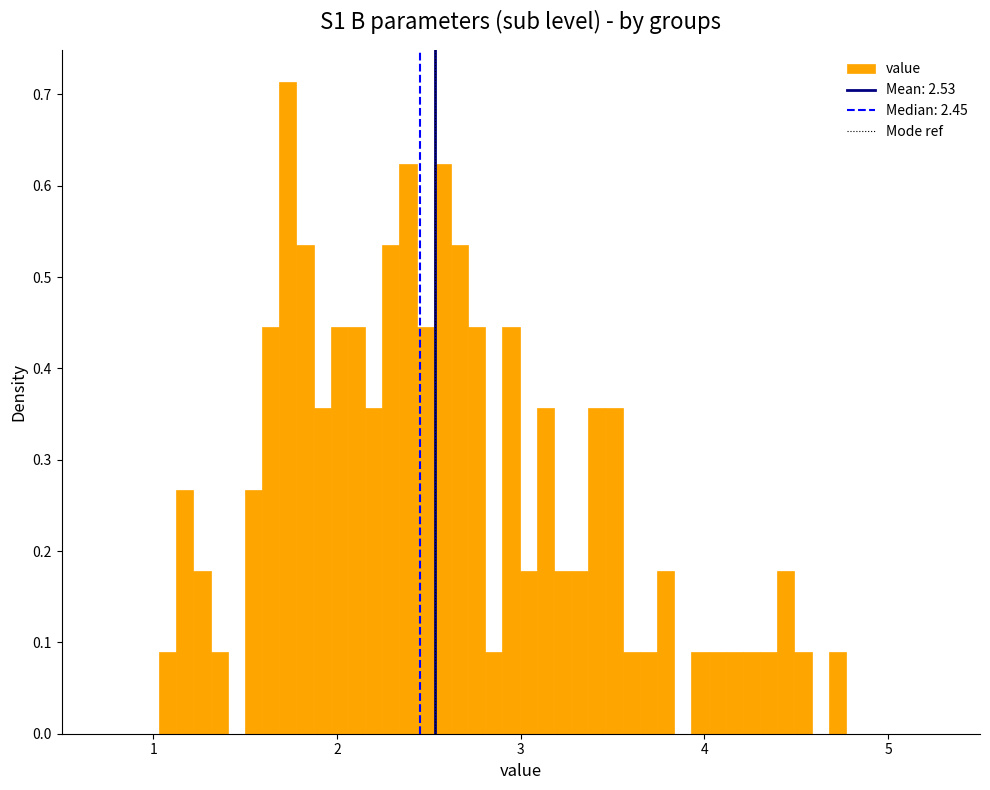

Around what value on the x-axis is the tallest bar? Give the approximate position of its centre, as read against the axis.

1.7